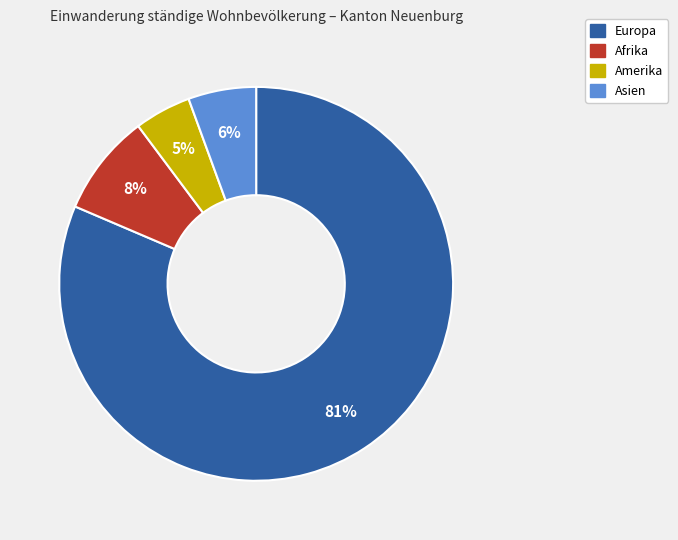

Is there any slice that represents more than half of the pie?

Yes